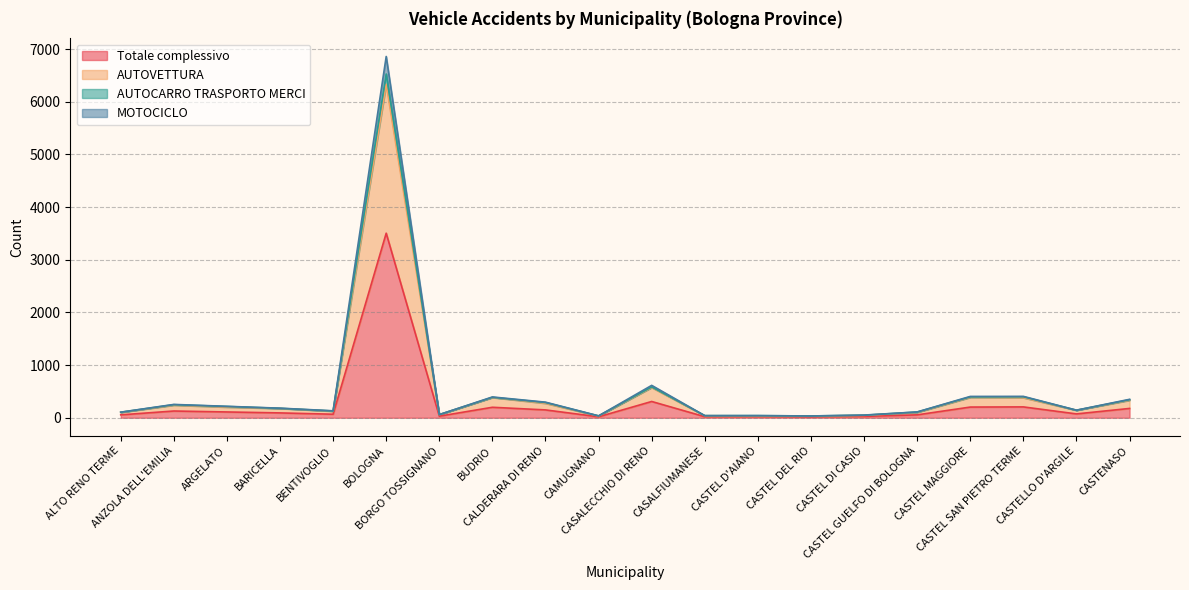

What is the total value across all series at ALTO RENO TERME?

106